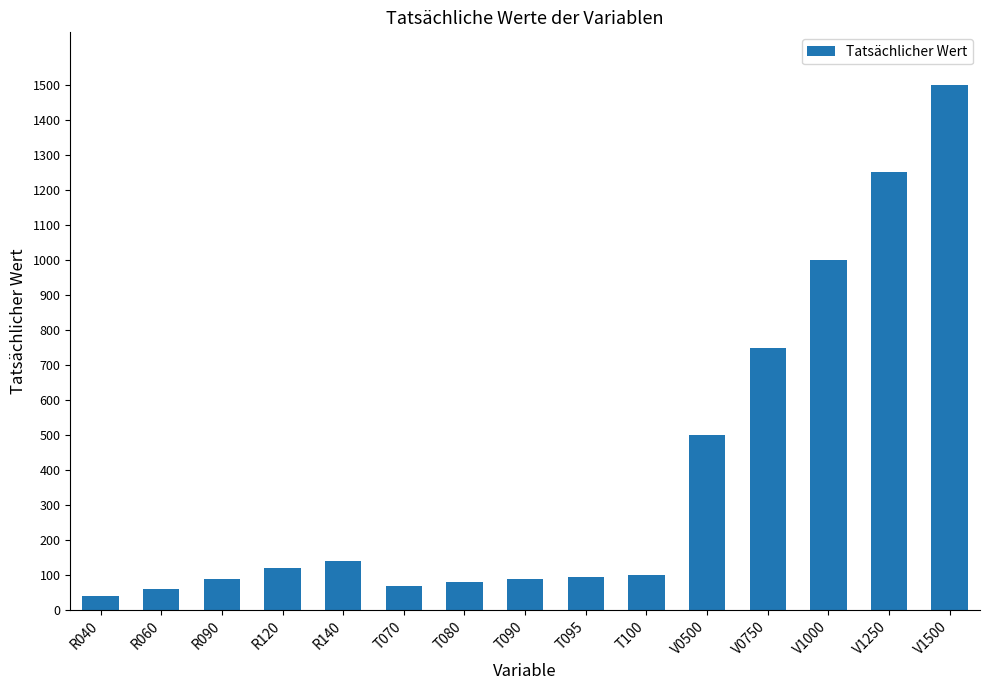

Count the number of categories in the chart.

15